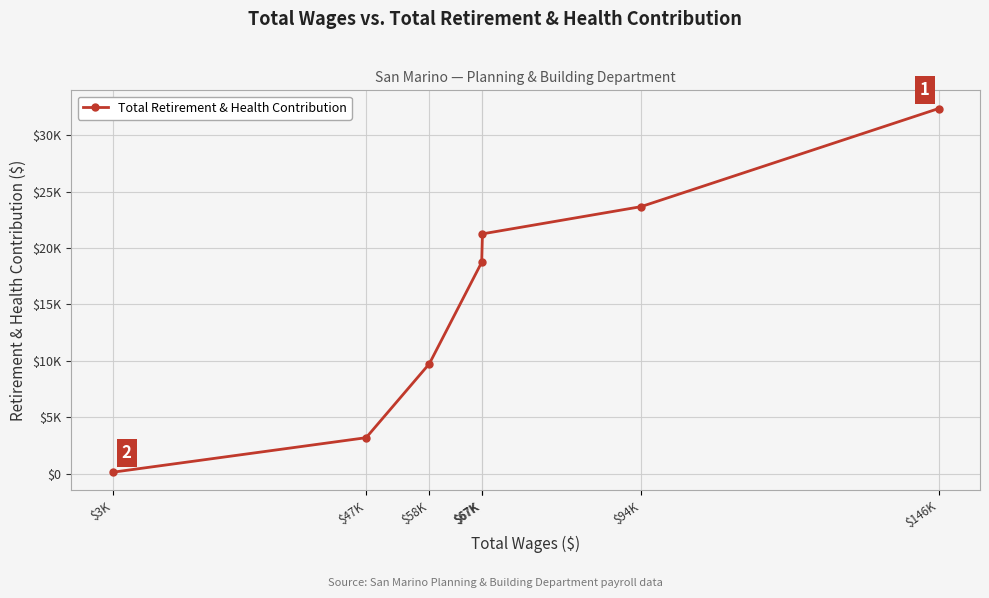

Is it true that the value at $94K is 11594?

False